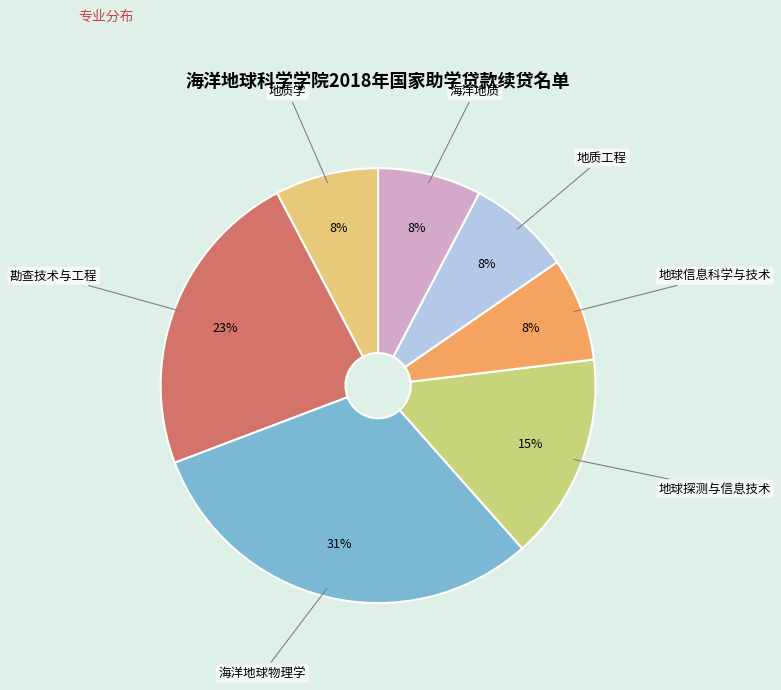

Is there any slice that represents more than half of the pie?

No